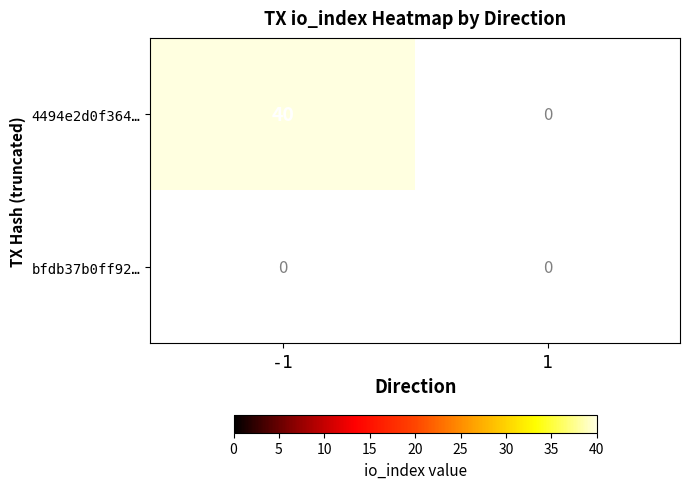

True or false: 4494e2d0f364… has a value of 40 at -1.

True